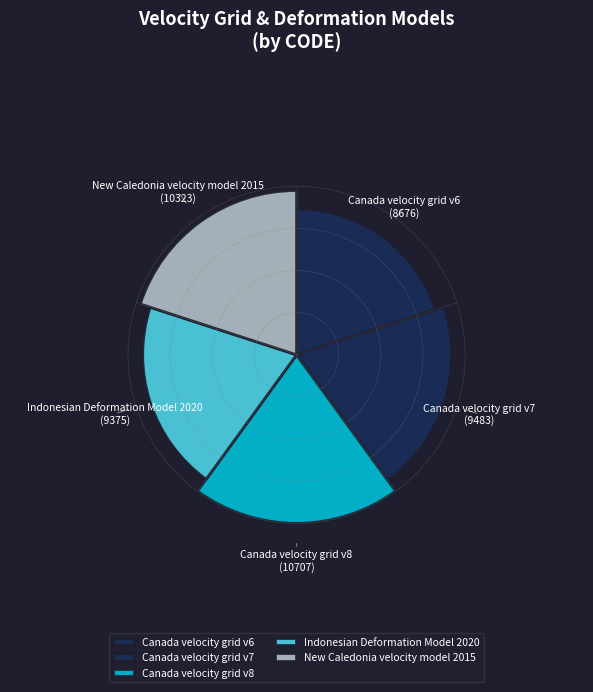

Do Canada velocity grid v7 and Canada velocity grid v8 together represent more than half of the pie?

No